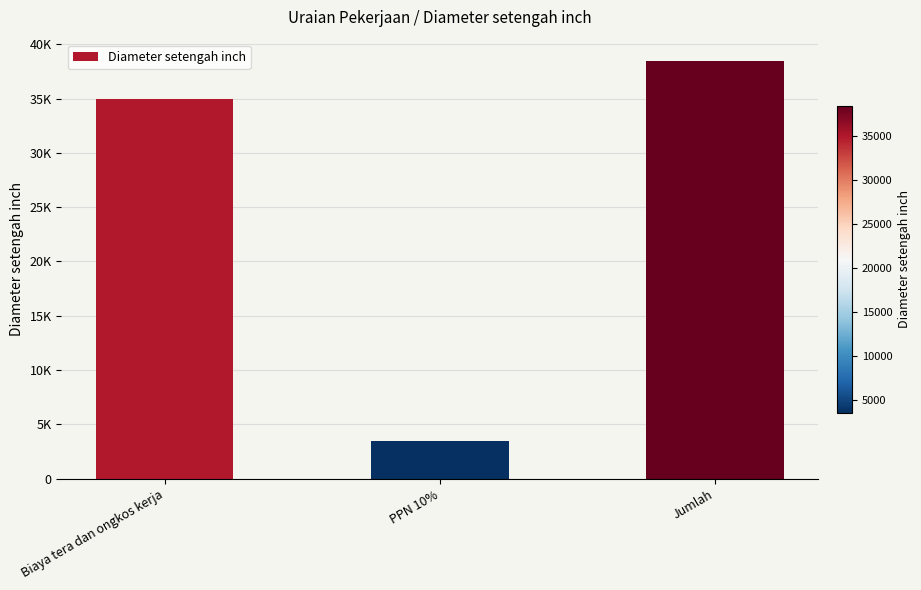

The value at Jumlah is 52958. True or false?

False